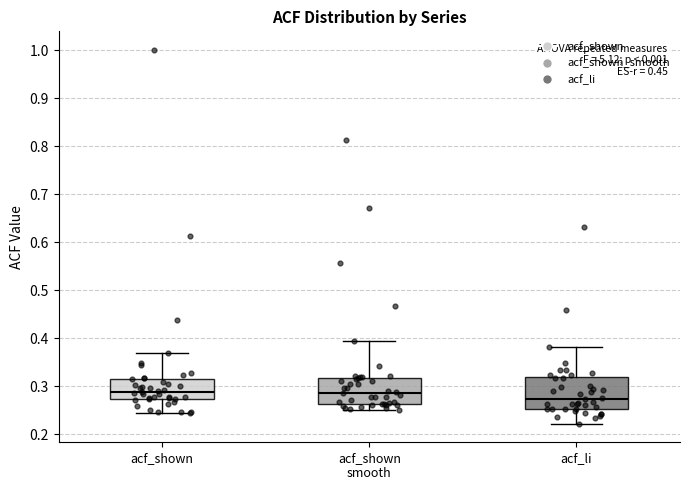

Comparing the boxes themselves (not the whiskers), which one is the tallest?

acf_li